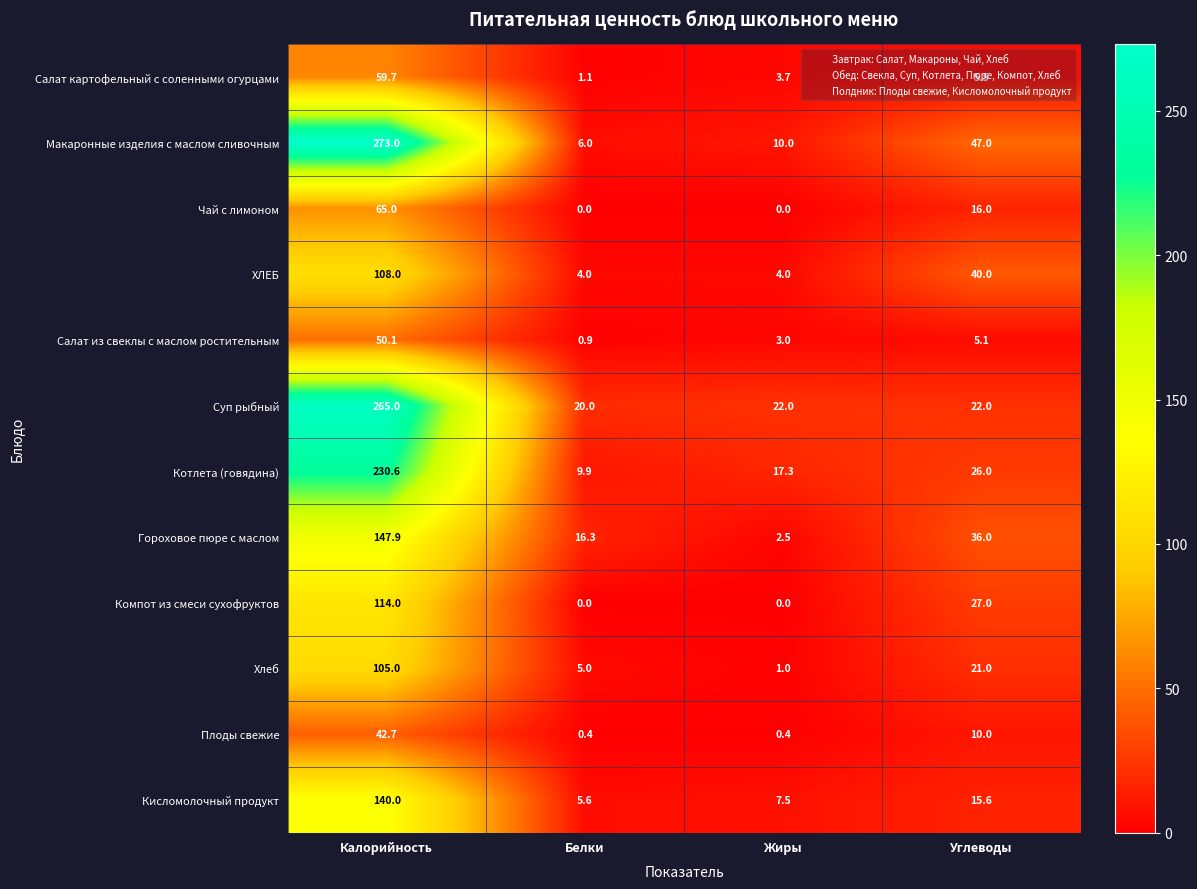

What is the maximum value shown in the chart?

273.0